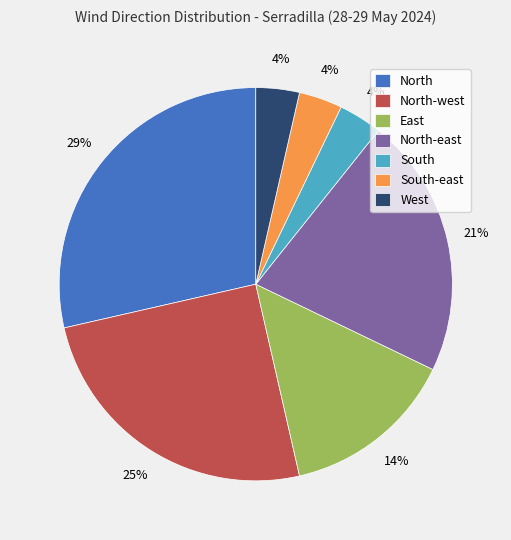

Does North represent more than half of the total?

No